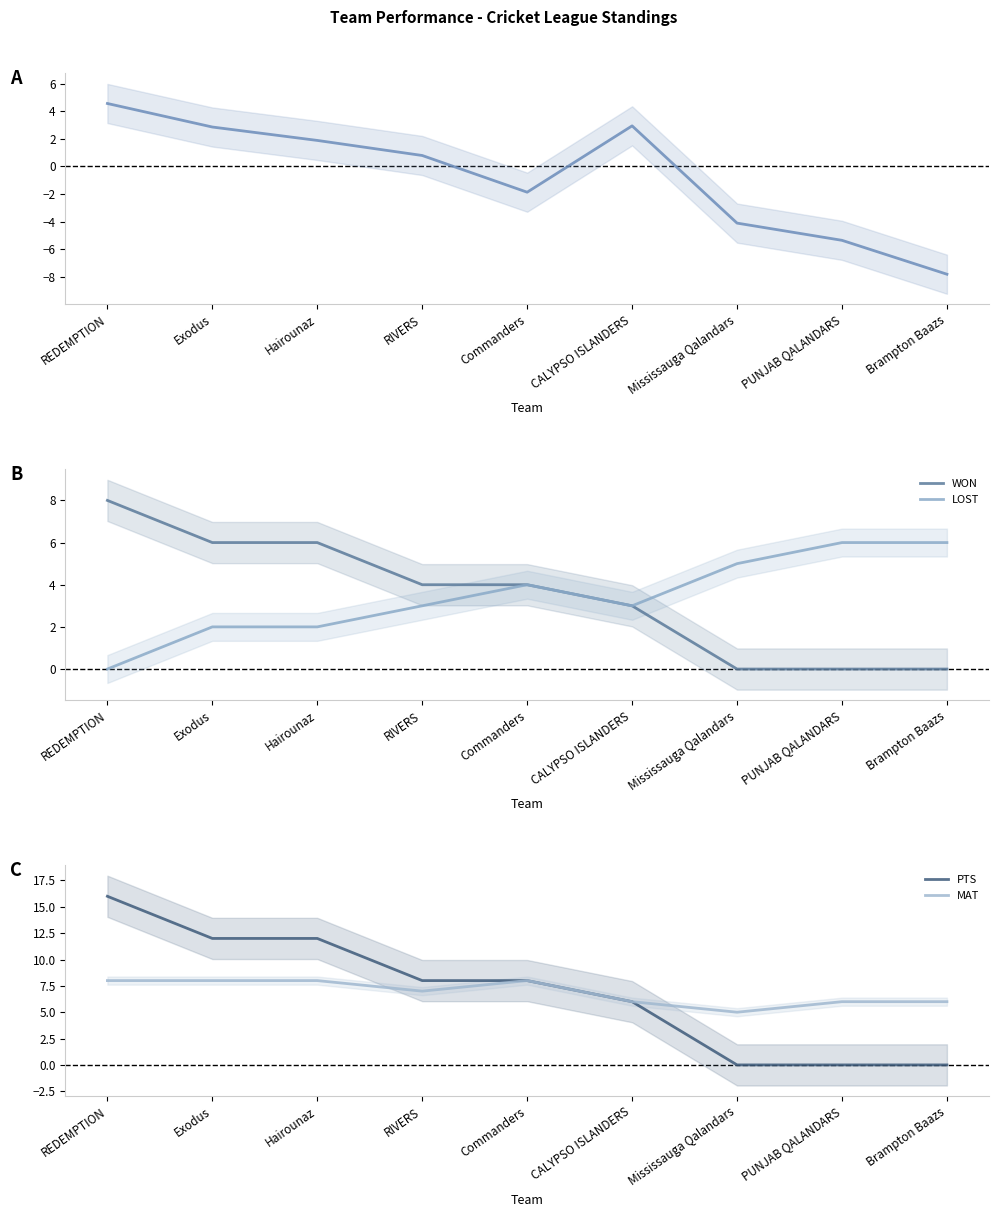

What is the sum of all WON values?

31